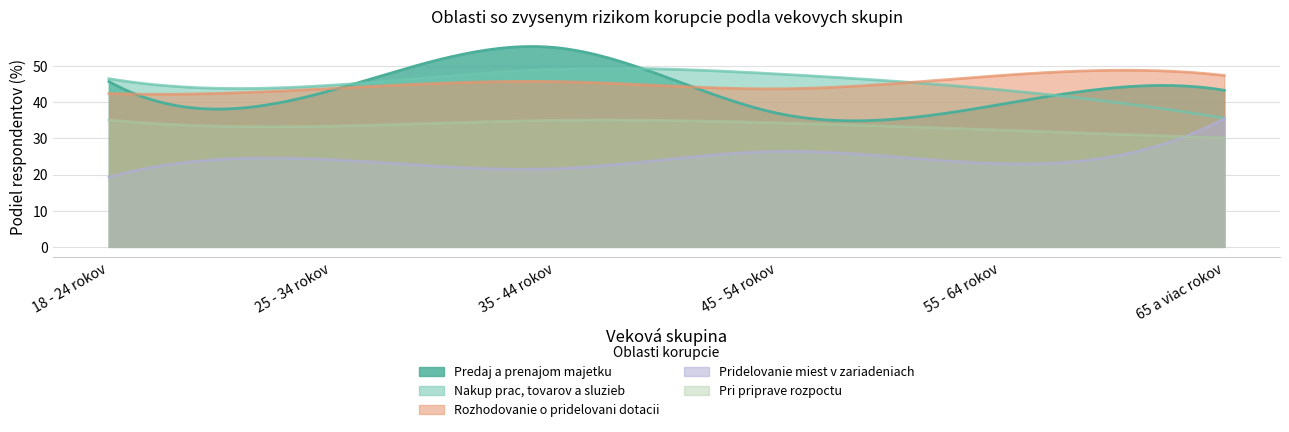

Reading left to right, extract all data points from this chart.

Predaj a prenajom majetku: 18 - 24 rokov=45.7	25 - 34 rokov=43.3	35 - 44 rokov=55.1	45 - 54 rokov=36.9	55 - 64 rokov=39.4	65 a viac rokov=43.3
Nakup prac, tovarov a sluzieb: 18 - 24 rokov=46.5	25 - 34 rokov=44.7	35 - 44 rokov=49.1	45 - 54 rokov=47.8	55 - 64 rokov=43.4	65 a viac rokov=35.6
Rozhodovanie o pridelovani dotacii: 18 - 24 rokov=42.4	25 - 34 rokov=43.8	35 - 44 rokov=45.7	45 - 54 rokov=43.7	55 - 64 rokov=47.4	65 a viac rokov=47.4
Pridelovanie miest v zariadeniach: 18 - 24 rokov=19.3	25 - 34 rokov=24.1	35 - 44 rokov=21.6	45 - 54 rokov=26.4	55 - 64 rokov=23.0	65 a viac rokov=35.5
Pri priprave rozpoctu: 18 - 24 rokov=35.1	25 - 34 rokov=33.4	35 - 44 rokov=35.0	45 - 54 rokov=34.3	55 - 64 rokov=32.3	65 a viac rokov=30.1